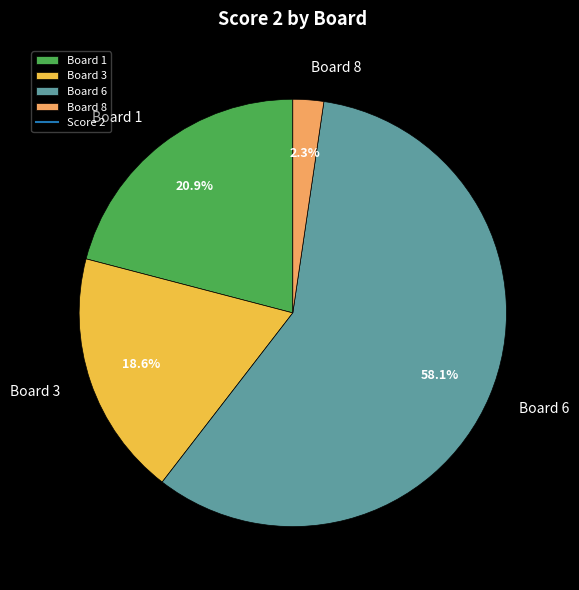

Which slice is the largest?

Board 6